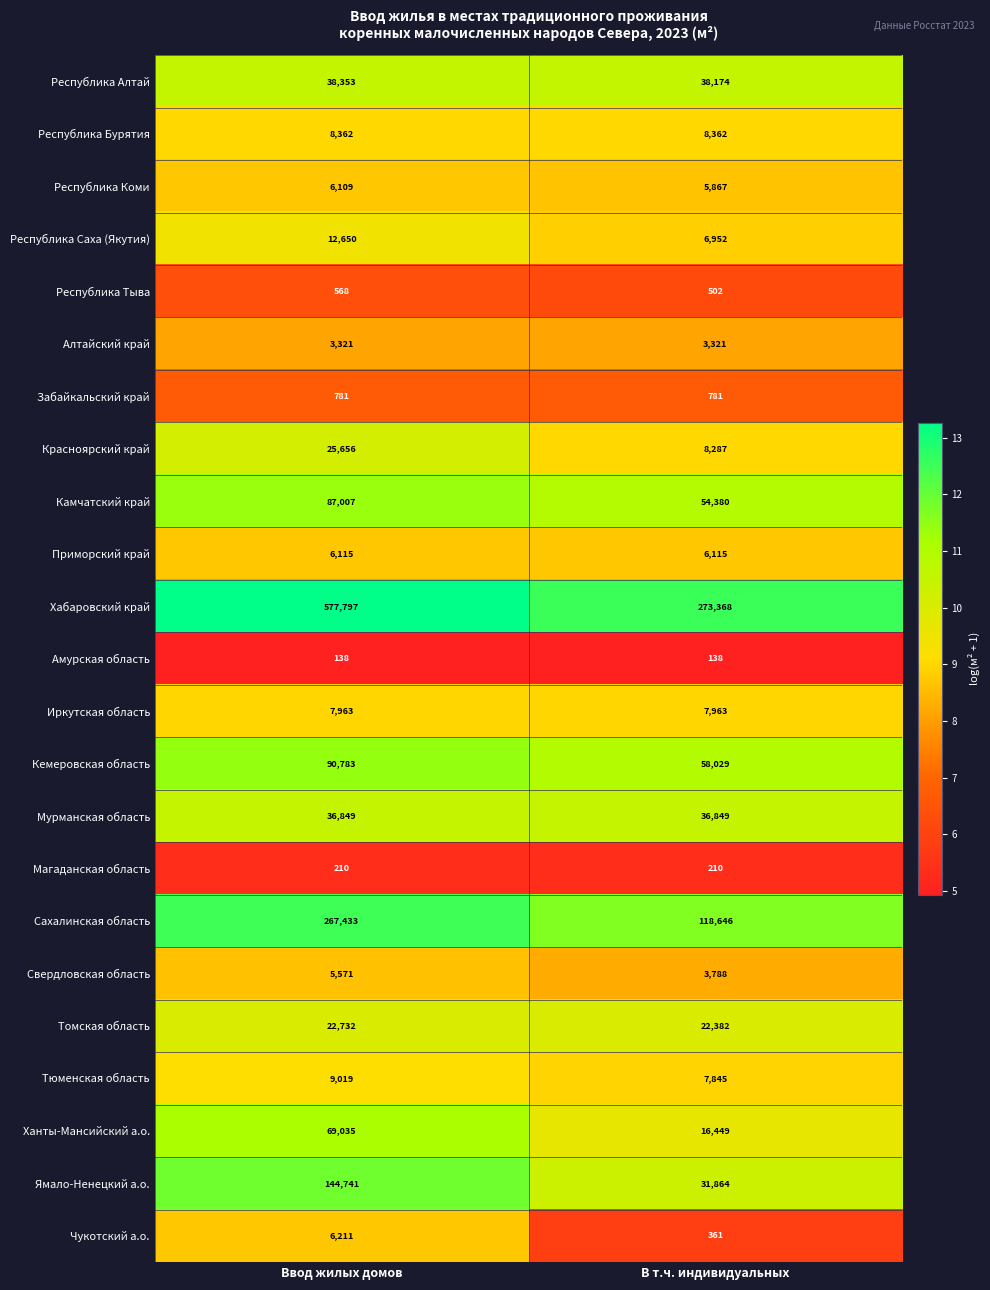

What is the sum of the Сахалинская область values at Ввод жилых домов and В т.ч. индивидуальных?

386079